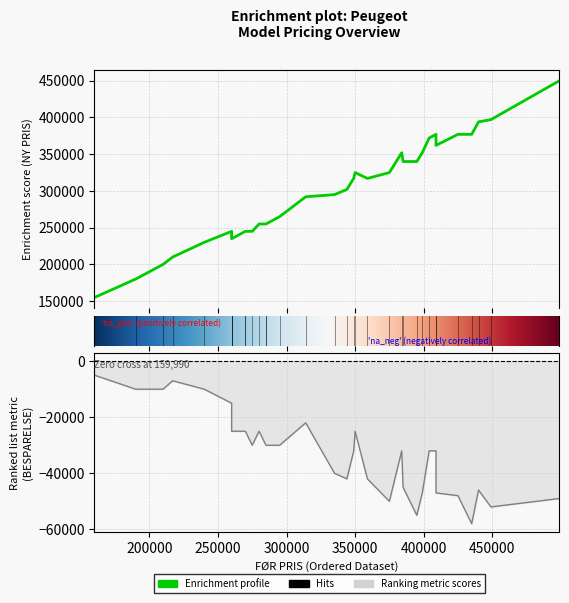

What is the sum of the NY PRIS values at 5 and 3?

474980